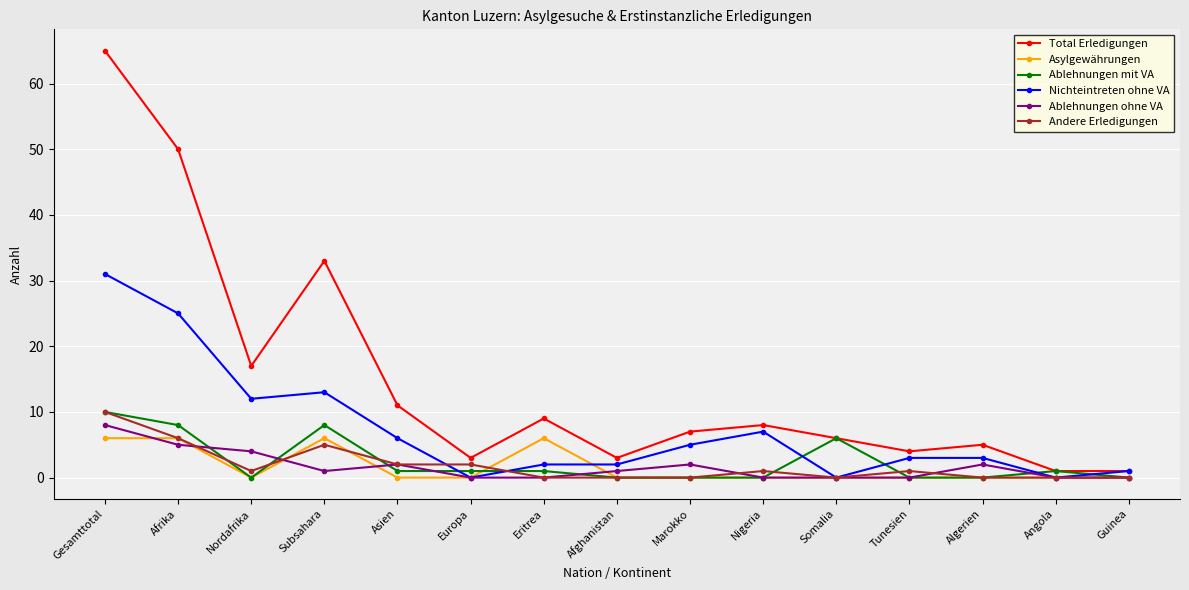

Which series has the largest total across all categories?

Total Erledigungen